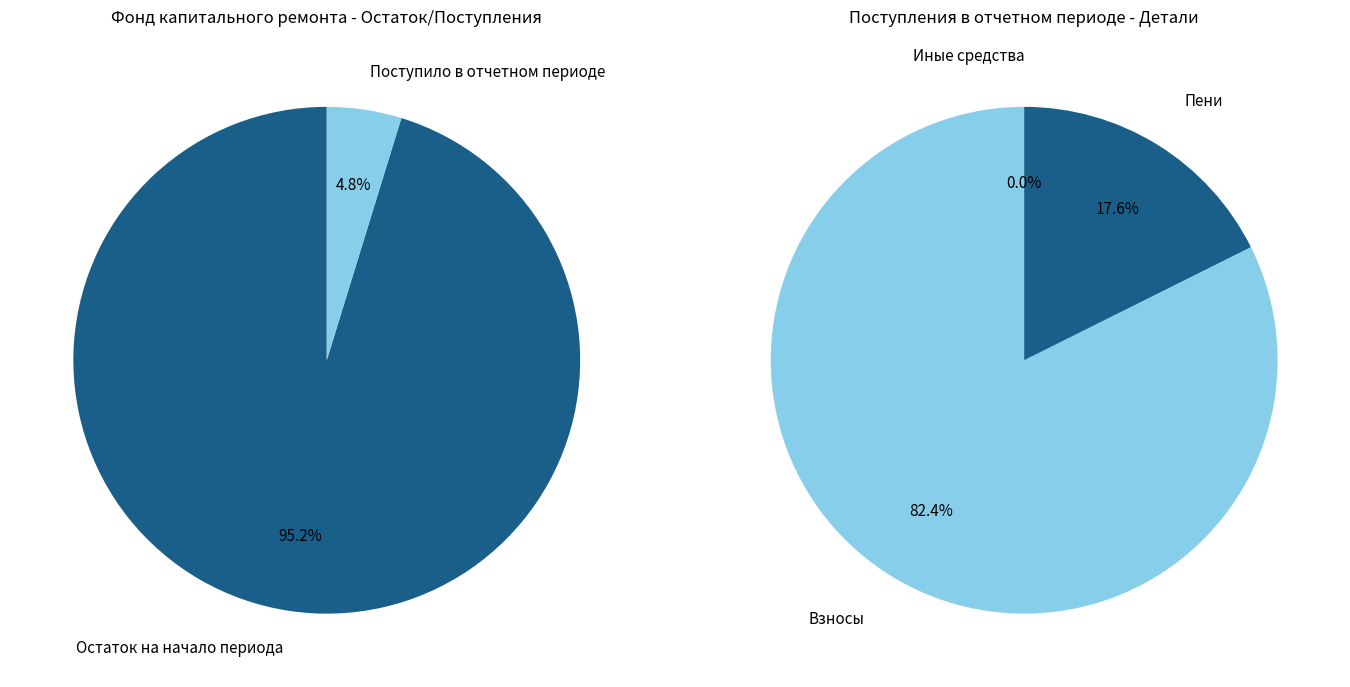

Count the number of slices in the pie.

3